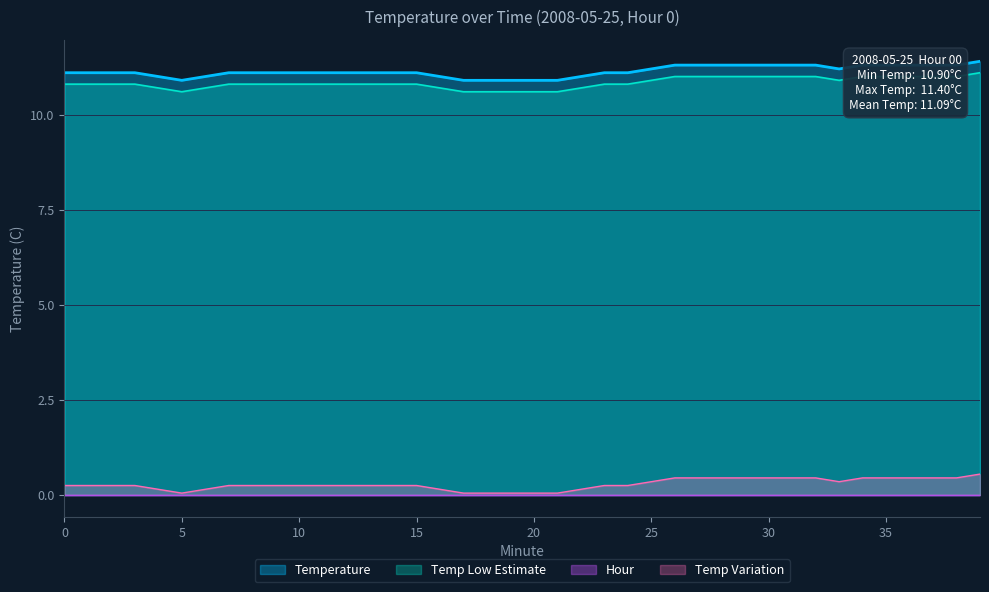

True or false: Temp_low and Temperature intersect in this chart.

False